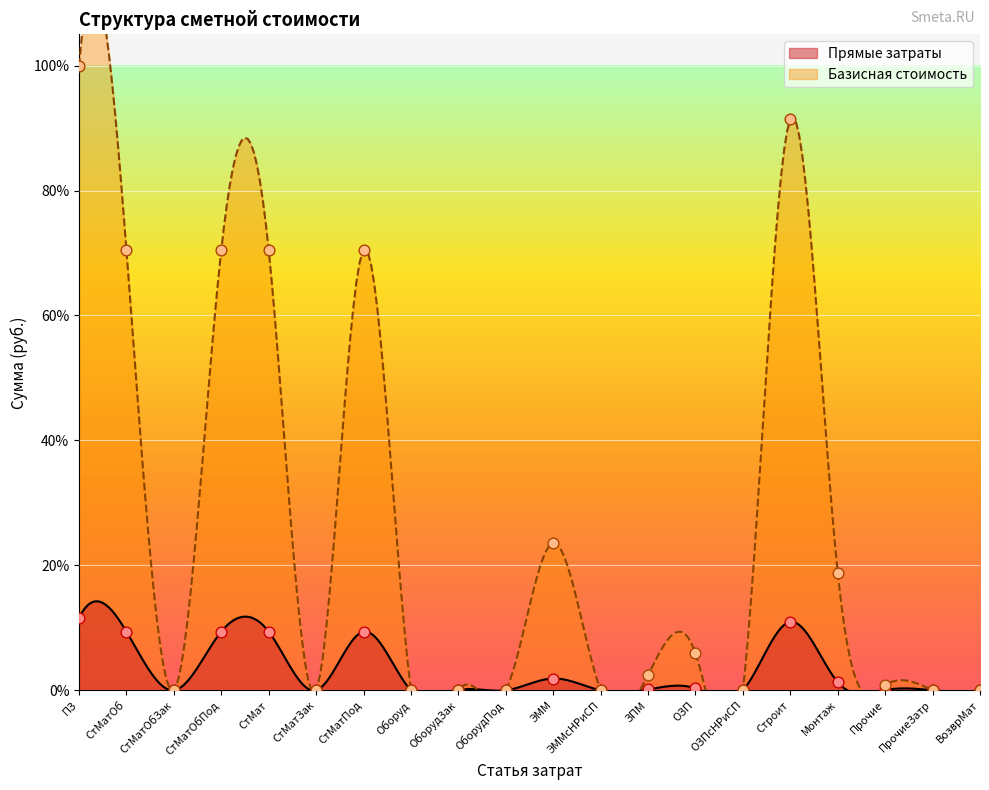

Is the value of Базисная стоимость at СтМатОбПод greater than the value of Прямые затраты at СтМатОбЗак?

Yes